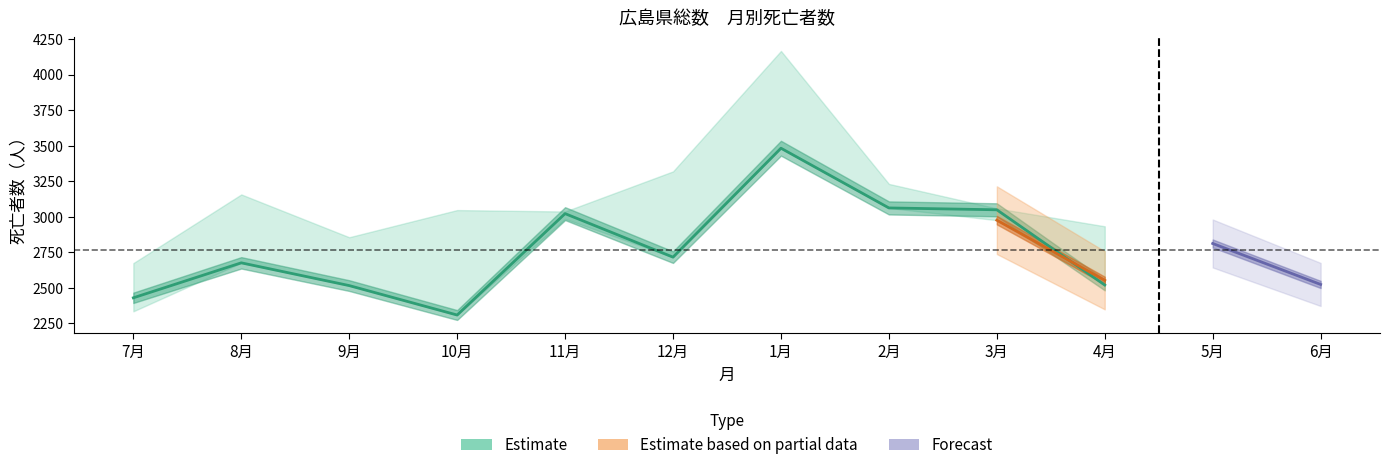

How many lines are shown in the chart?

3